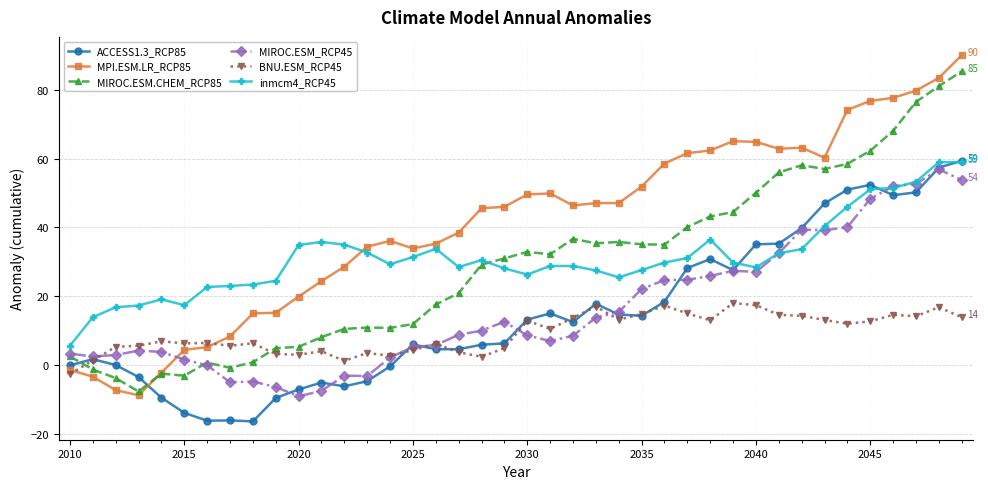

Which series has the largest range (max minus min)?

MPI.ESM.LR_RCP85